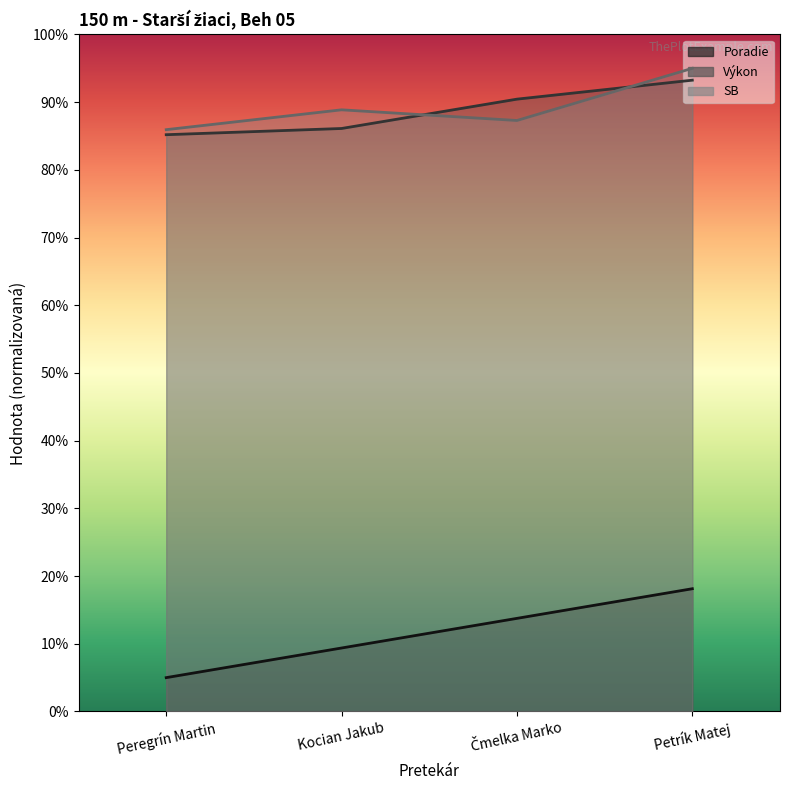

Is the value of SB at Kocian Jakub greater than the value of Poradie at Kocian Jakub?

Yes